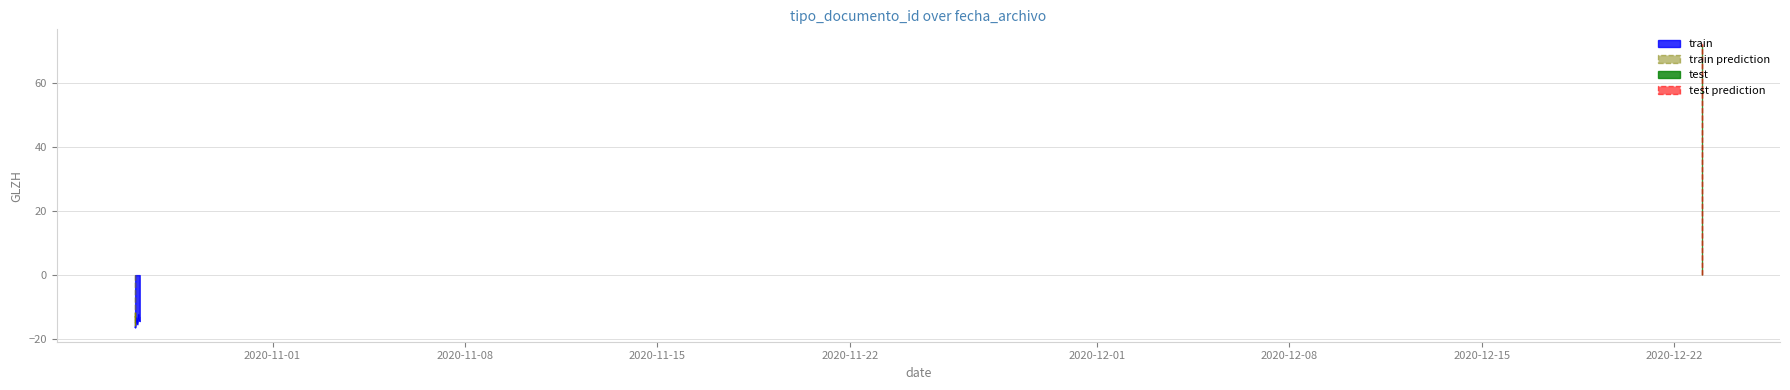

What is the highest value of the train series?

-12.3